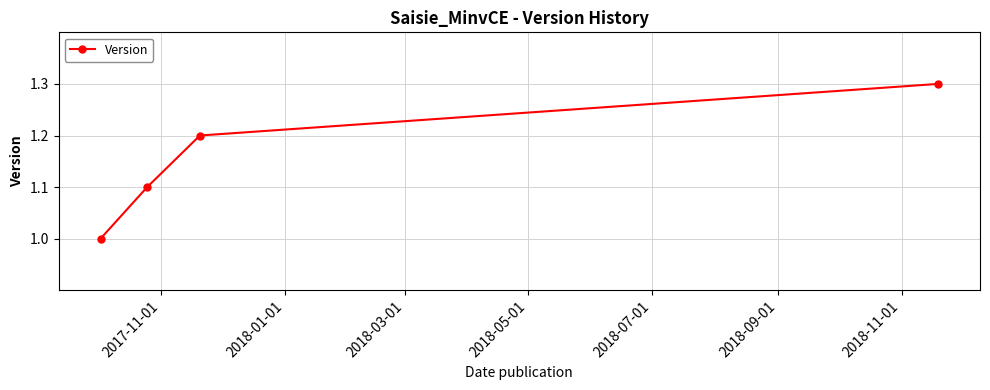

What is the sum of all values?

4.6